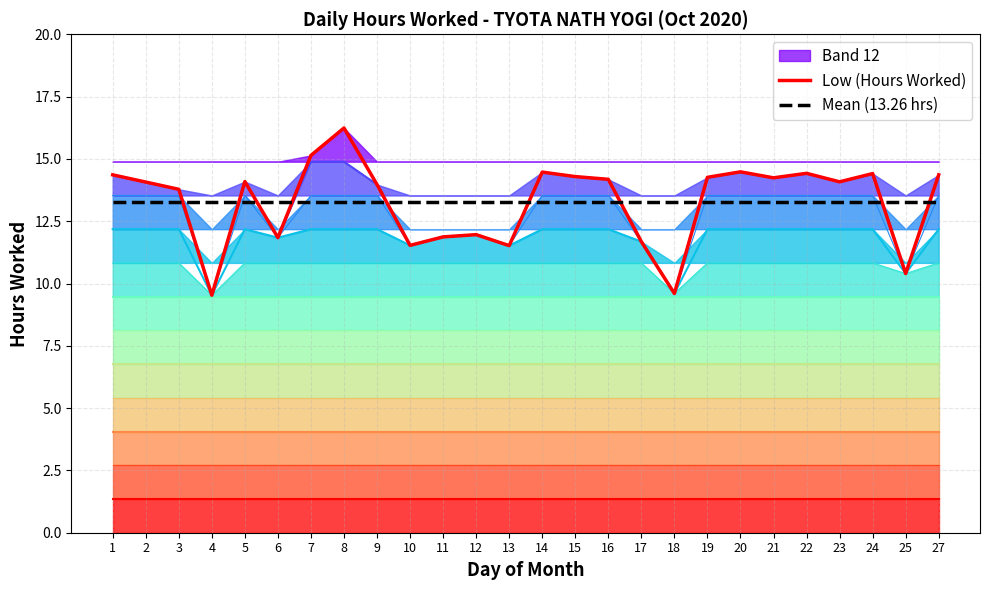

Is it true that Low (Hours Worked) equals 13.8 at 3?

True